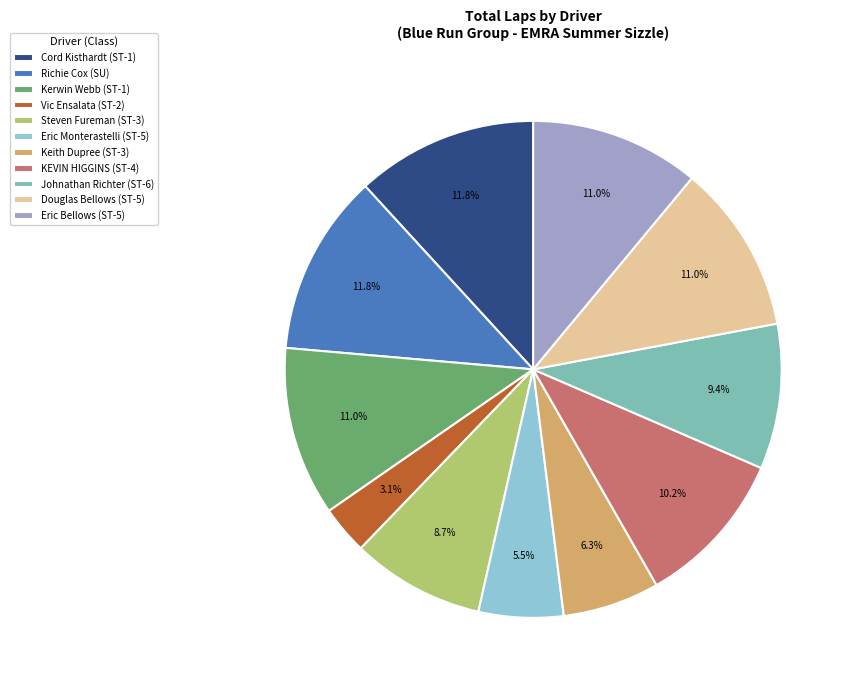

Does any single category account for the majority?

No